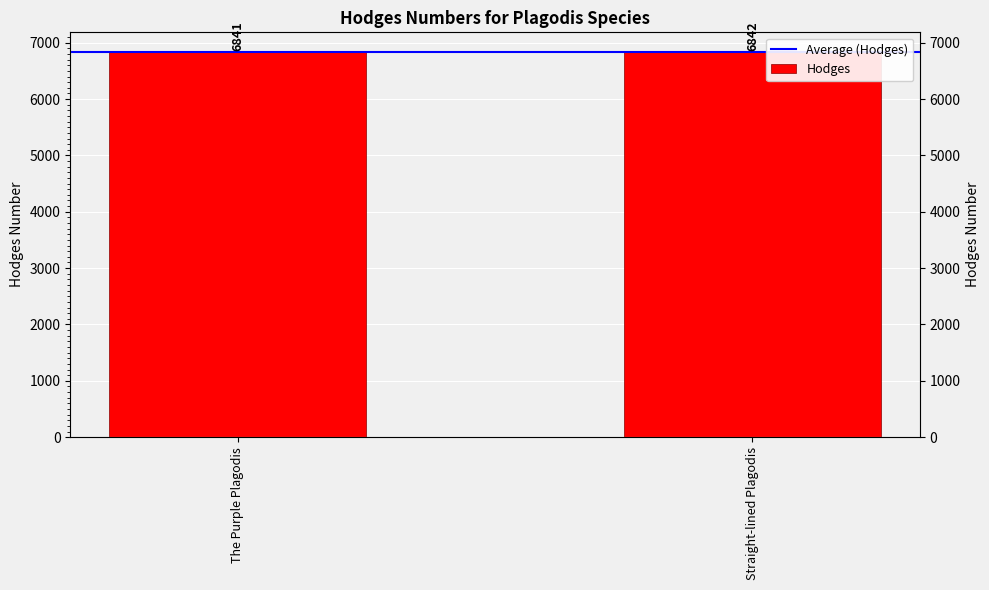

How many bars are there in total?

4